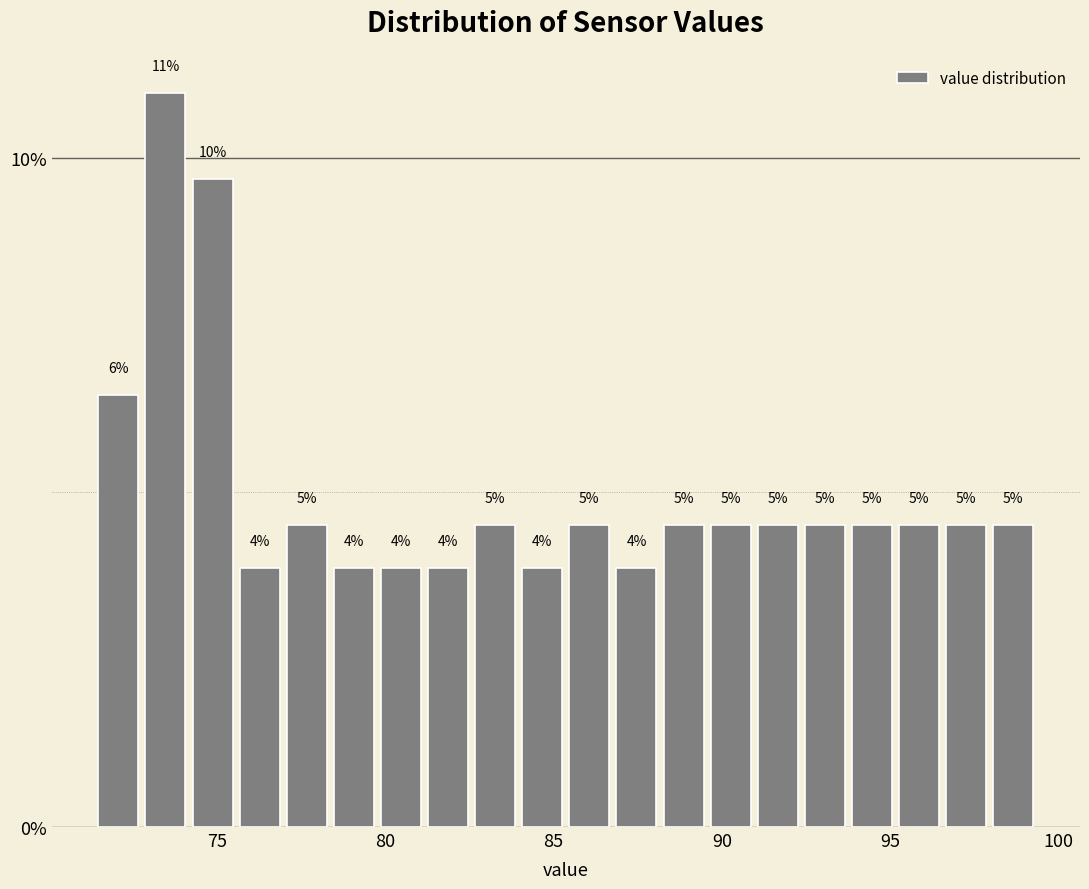

Around what value on the x-axis is the tallest bar? Give the approximate position of its centre, as read against the axis.

73.5